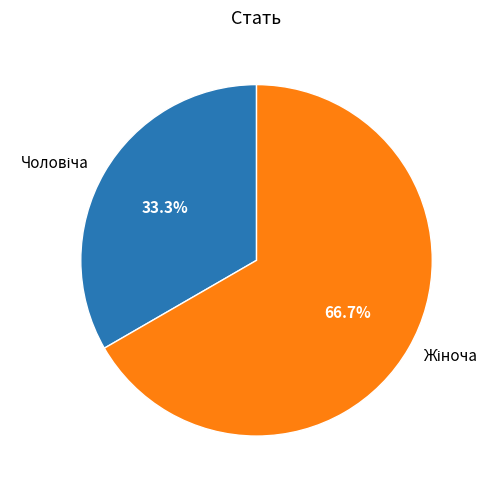

Does any single category account for the majority?

Yes